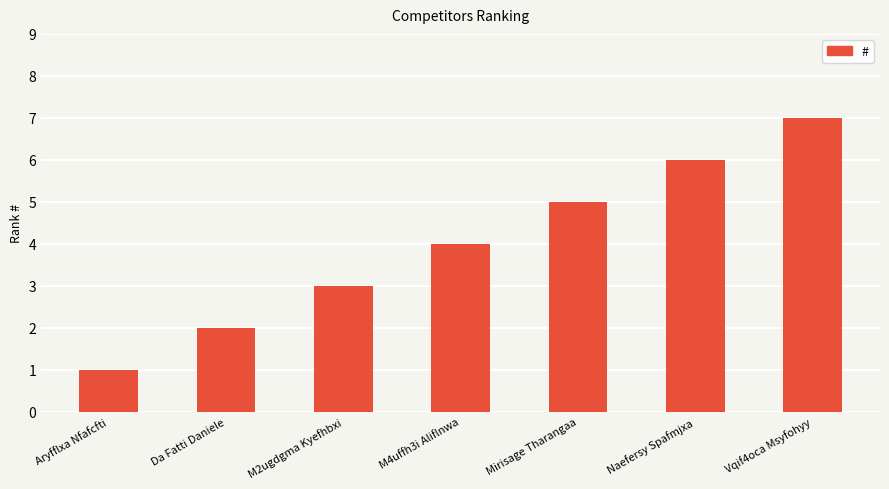

Approximately how many times larger is the value at Da Fatti Daniele compared to M2ugdgma Kyefhbxi?

0.7